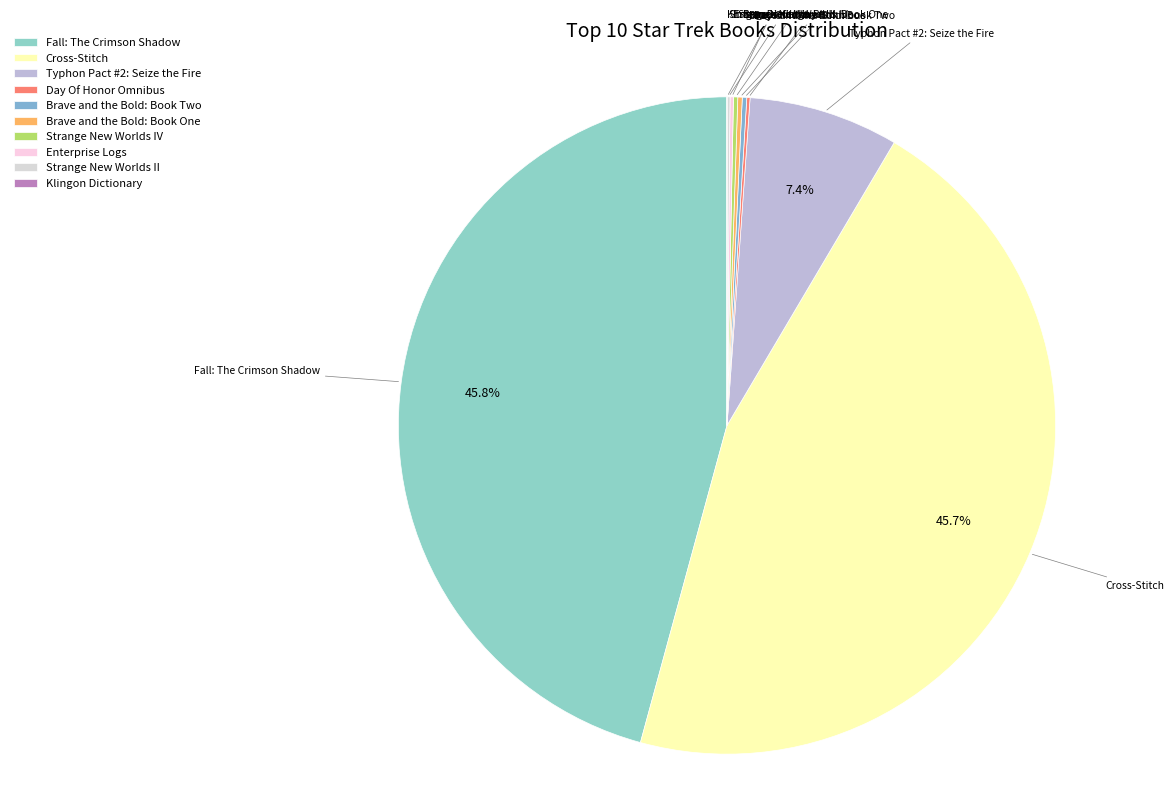

To the nearest percent, what is the combined percentage of Typhon Pact #2: Seize the Fire and Fall: The Crimson Shadow?

53%